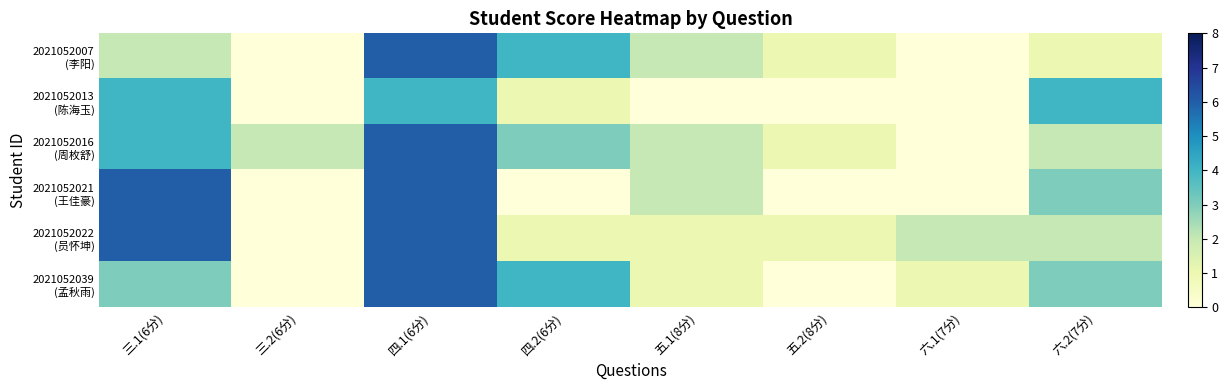

List the series in order of their peak value, highest first.

2021052007 (李阳), 2021052016 (周枚舒), 2021052021 (王佳豪), 2021052022 (员怀坤), 2021052039 (孟秋雨), 2021052013 (陈海玉)